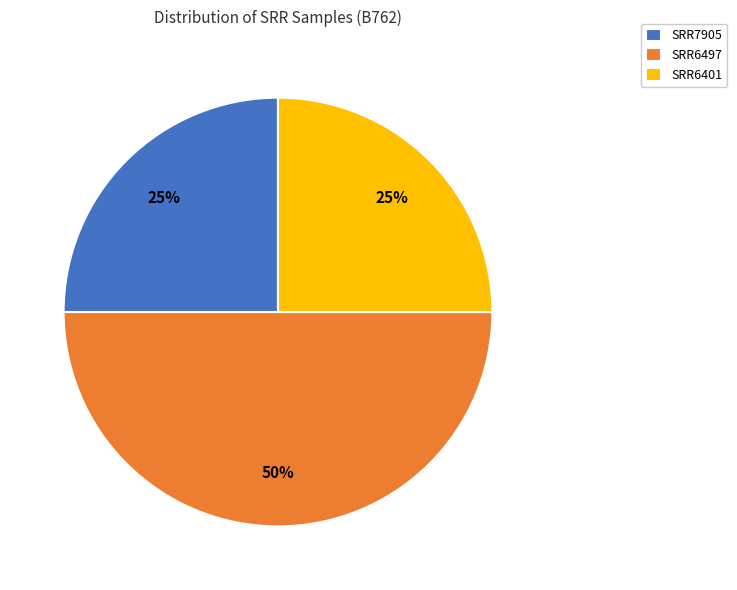

Is SRR6401 the majority of the pie?

No